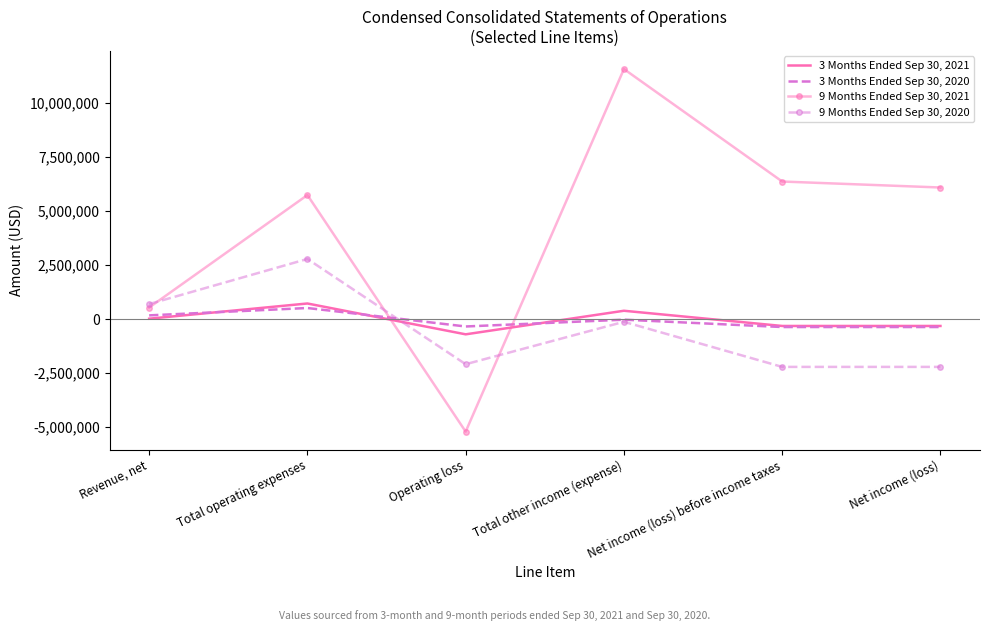

Which series ends up on top after the final intersection of 9 Months Ended Sep 30, 2020 and 3 Months Ended Sep 30, 2021?

3 Months Ended Sep 30, 2021